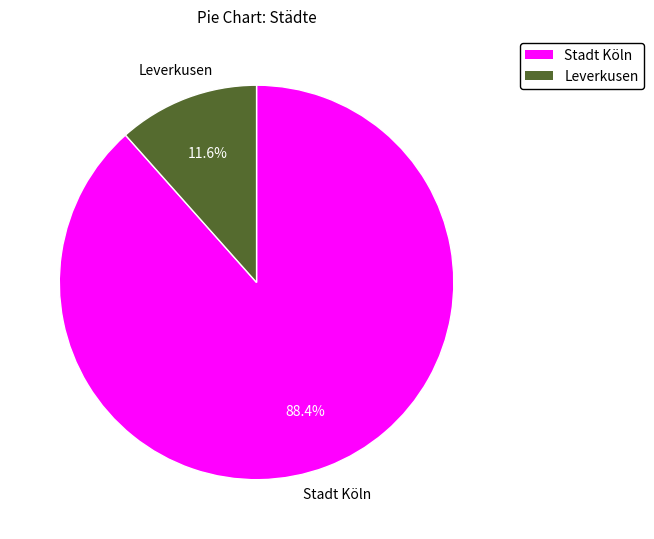

Which slice is the smallest?

Leverkusen